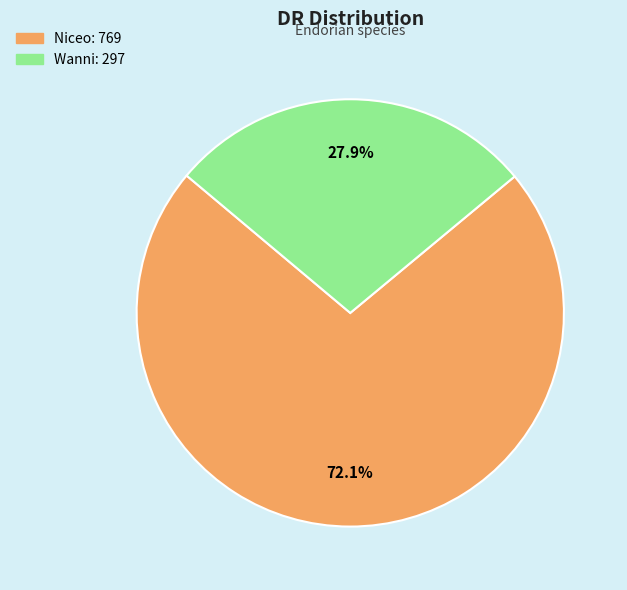

How many segments does this pie chart have?

2